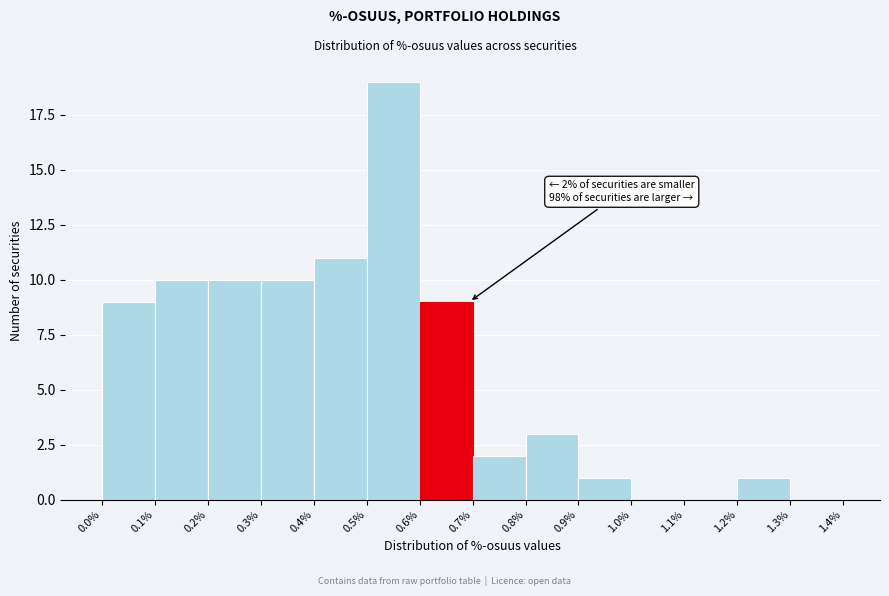

Over which range of the x-axis is the bar tallest?

0.5% to 0.6%